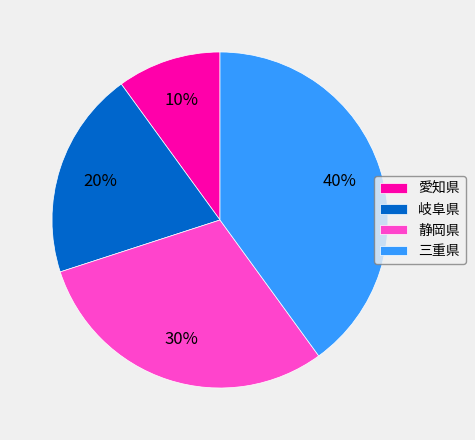

What is the smallest slice in the pie chart?

愛知県